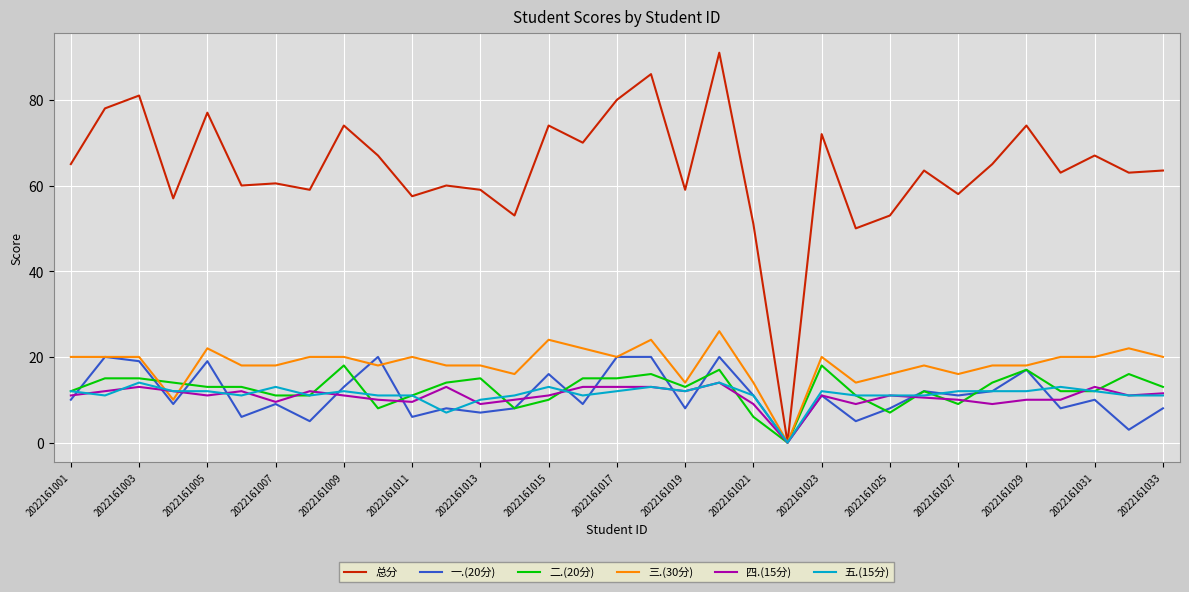

Which series has the largest range (max minus min)?

总分